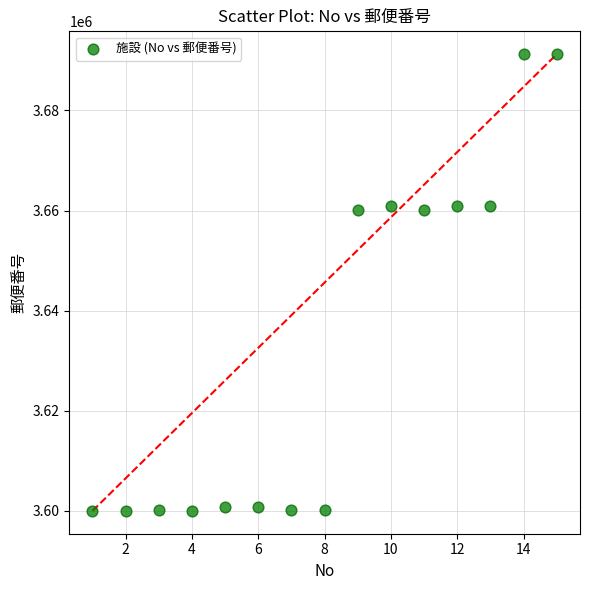

What is the range of X values (max minus min)?

14